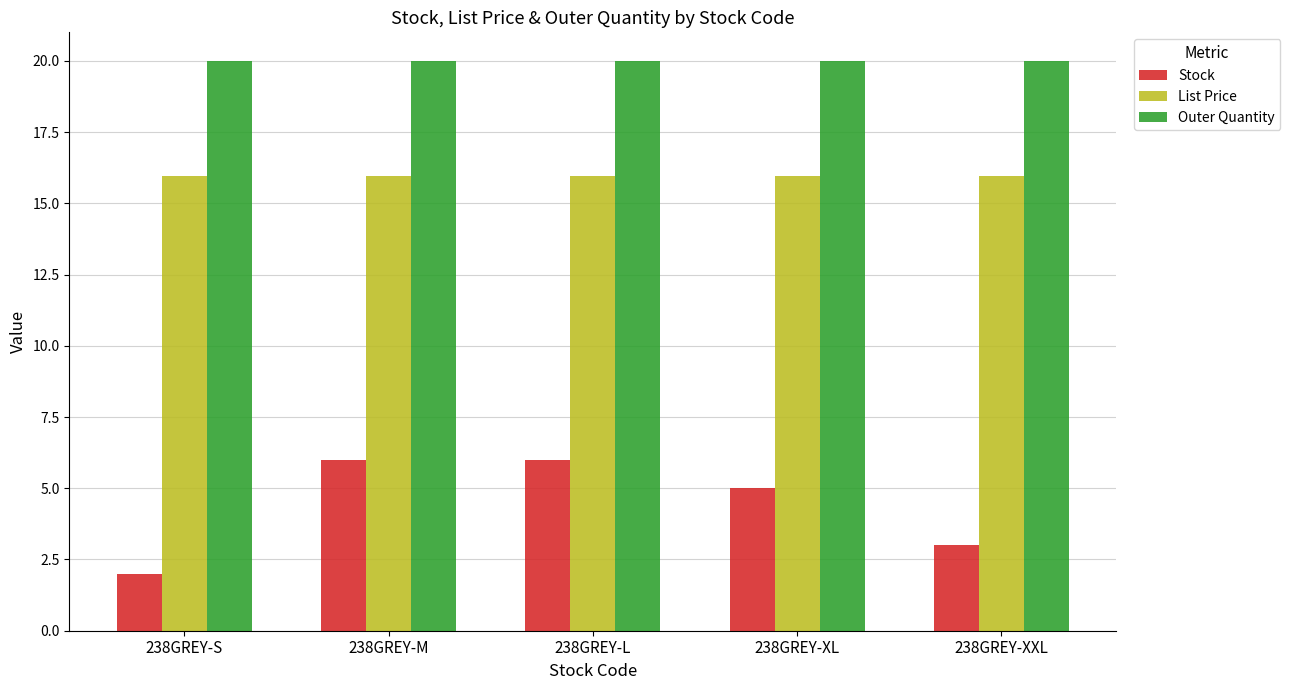

What is the value of the Stock bar at the 1st from the left?

2.0